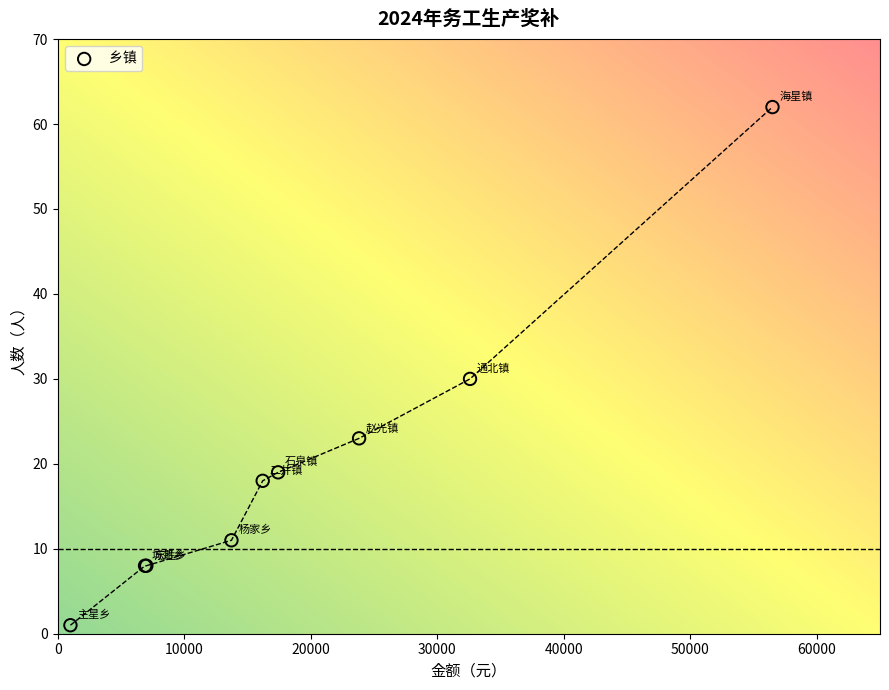

What Y value in the scatter plot is closest to 31?

30